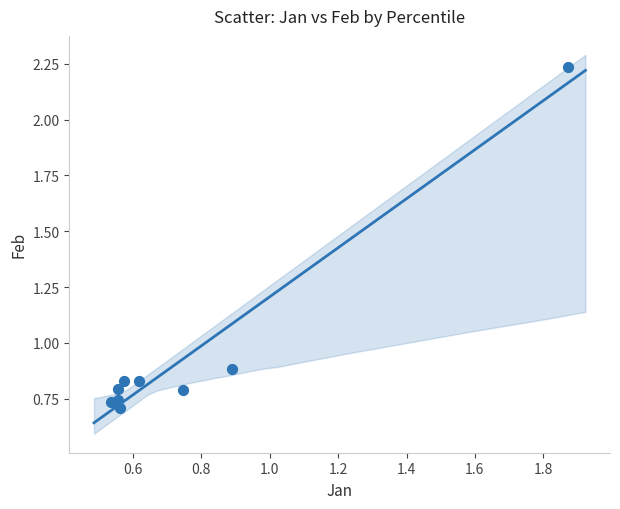

What Y value in the scatter plot is closest to 1?

0.9